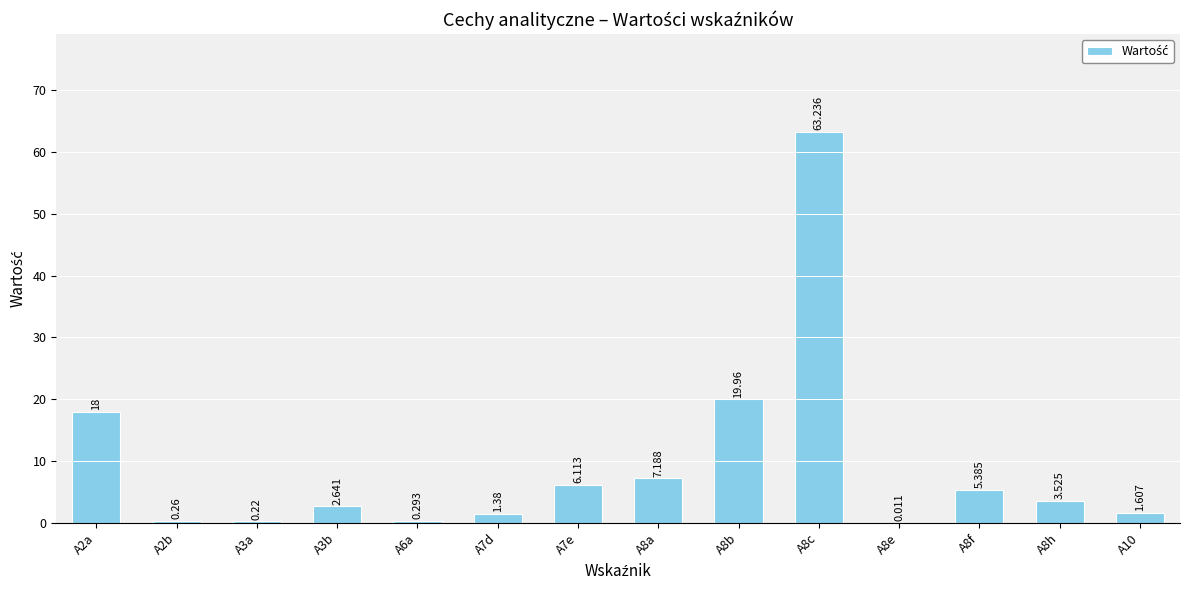

Where does the data first go above 3?

A2a